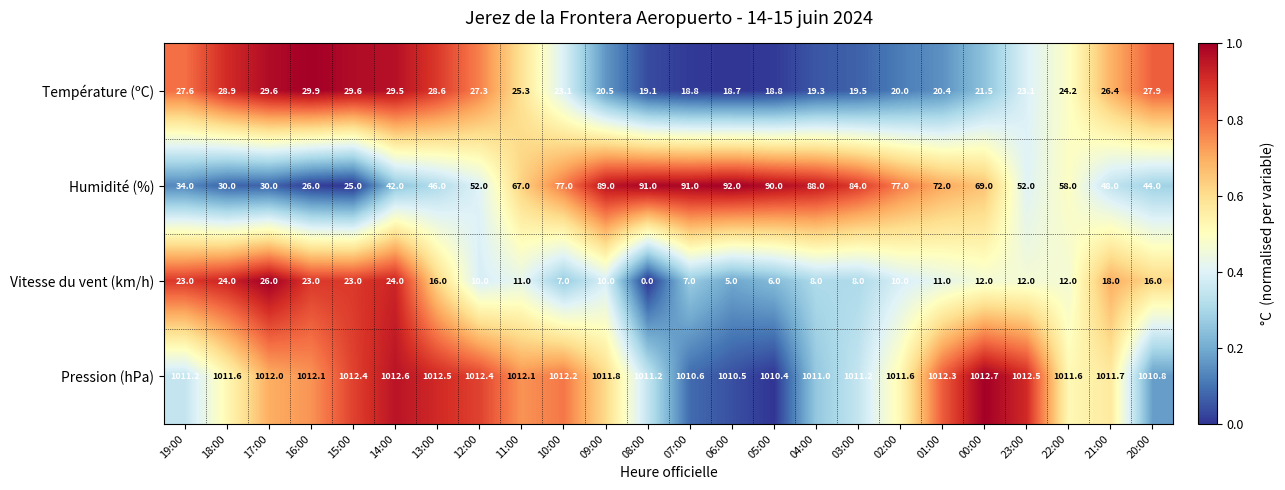

What is the difference between the highest and lowest values at 19:00?

988.2